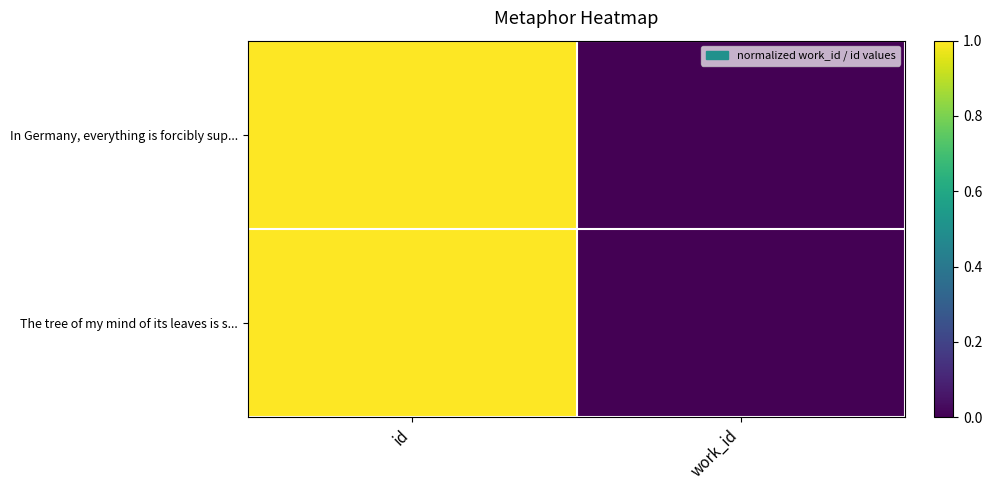

List the series in order of their peak value, lowest first.

In Germany, everything is forcibly sup..., The tree of my mind of its leaves is s...